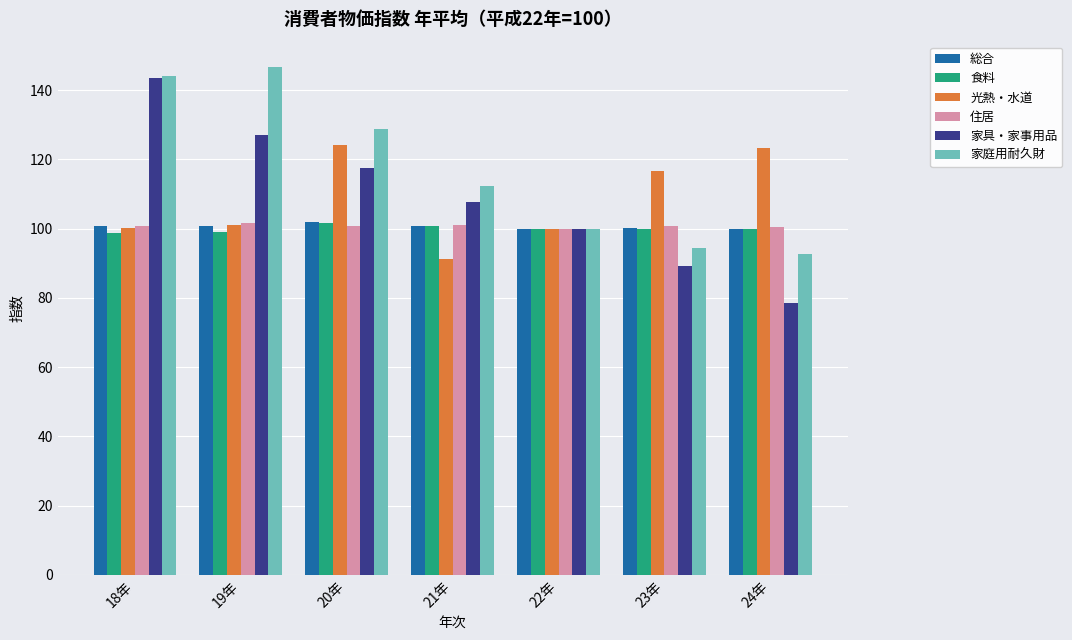

Which series has the widest spread of values?

家具・家事用品